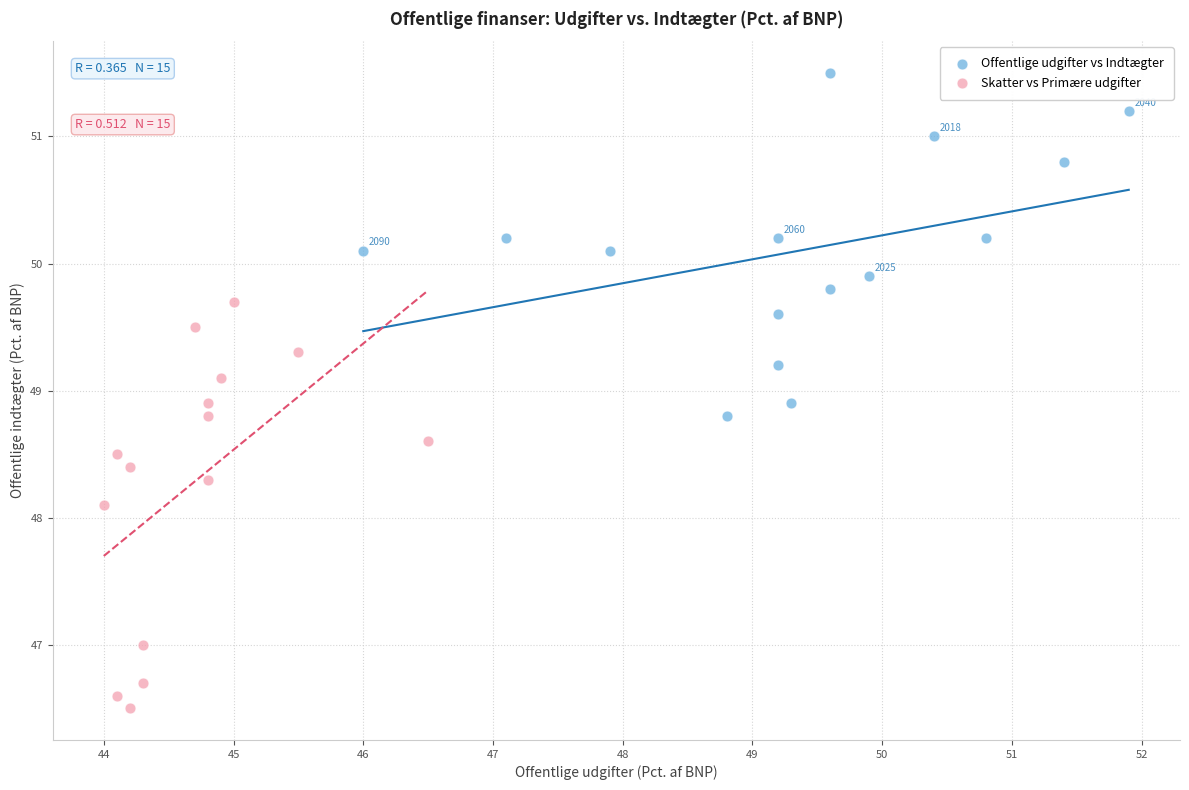

Which series contains the highest Y value?

Offentlige udgifter vs Indtægter